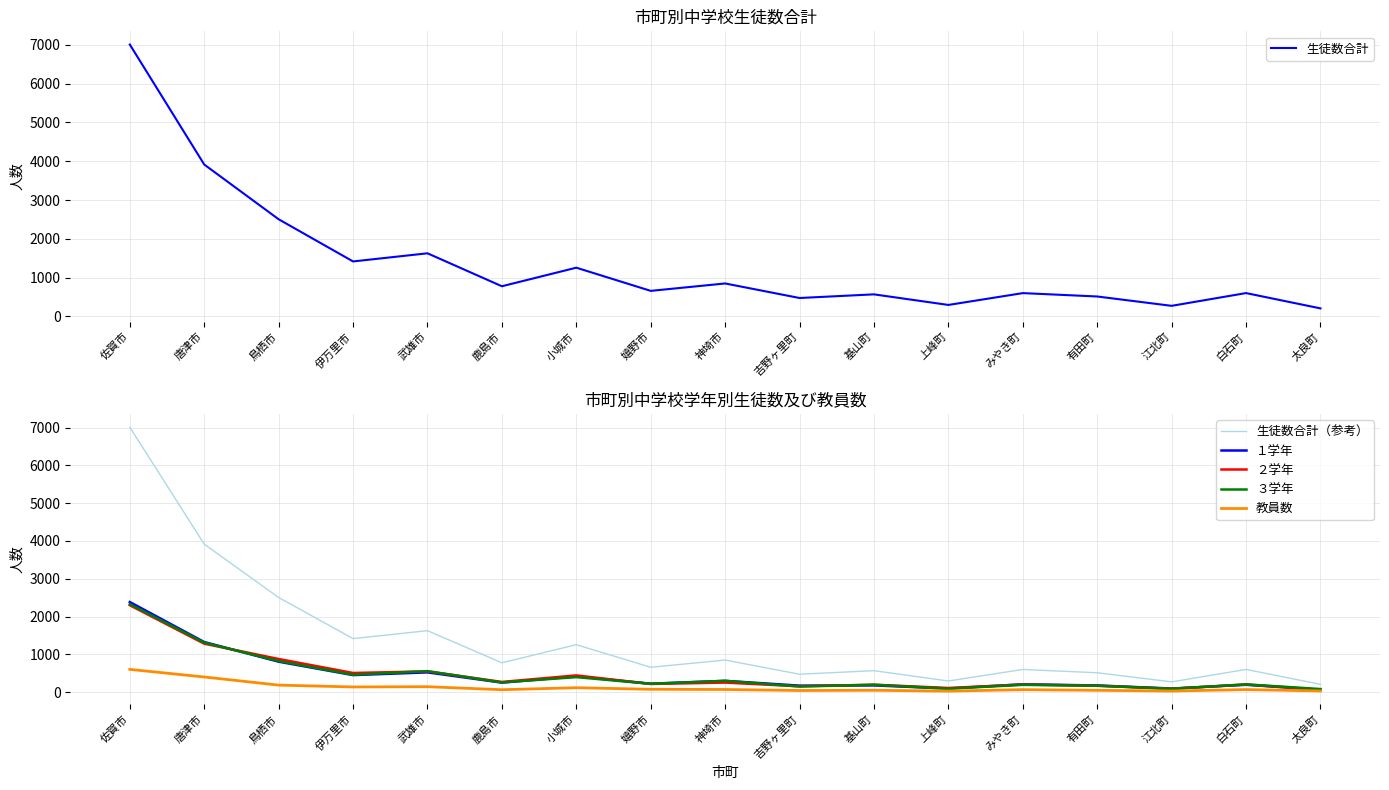

Which series has the widest spread of values?

生徒数合計